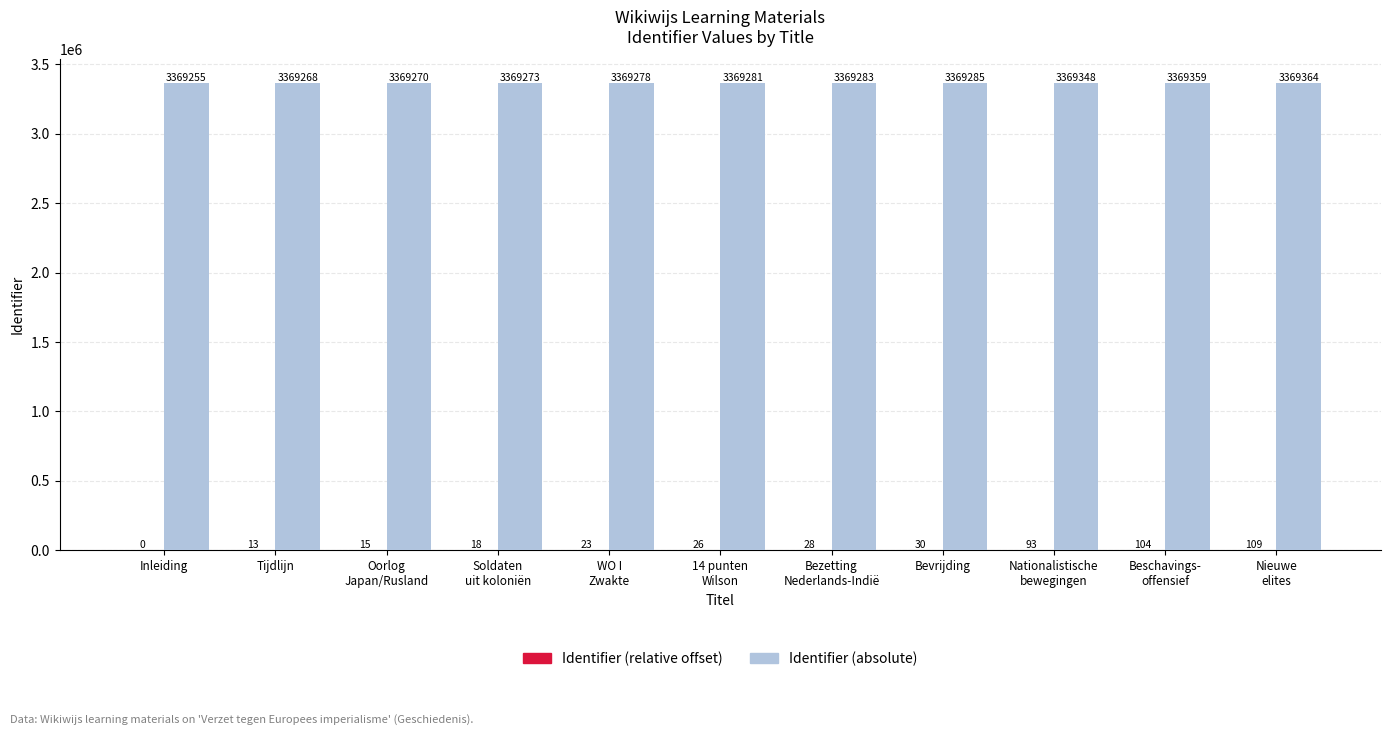

What is the total value across all series at Bevrijding?

3369315